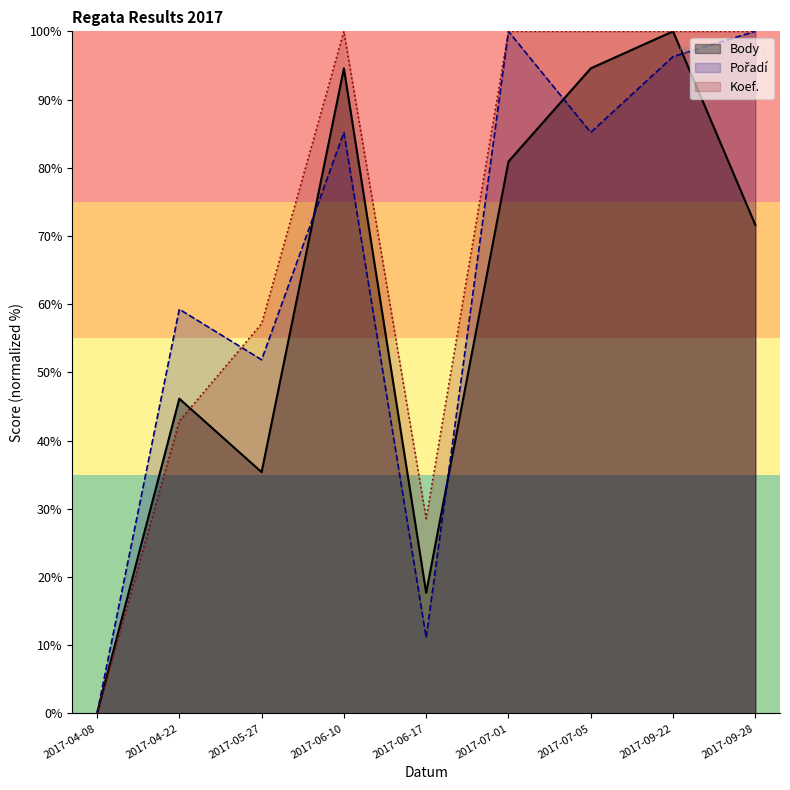

The Body series shows 143.5 at 2017-07-05. True or false?

False